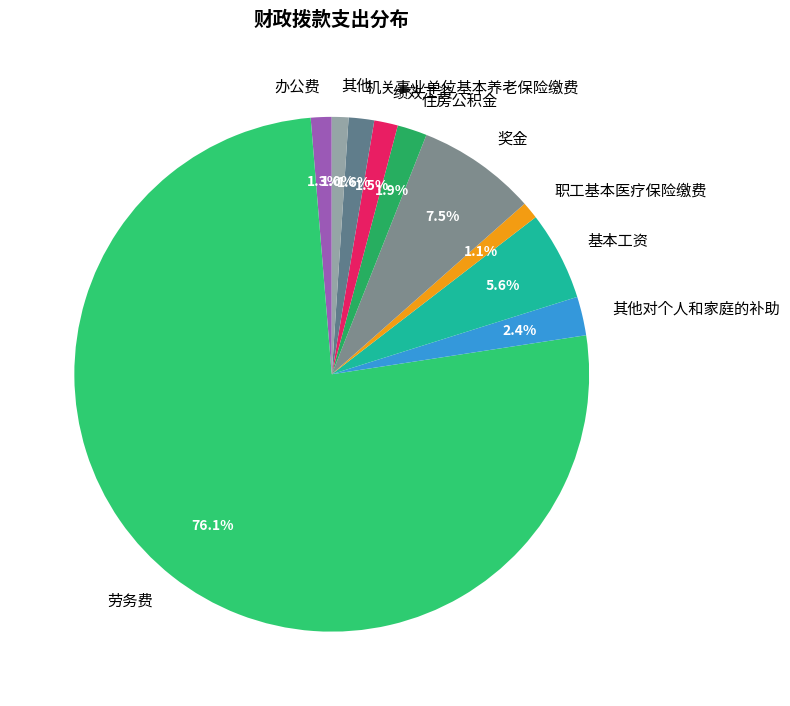

Between 办公费 and 其他对个人和家庭的补助, which is larger?

其他对个人和家庭的补助